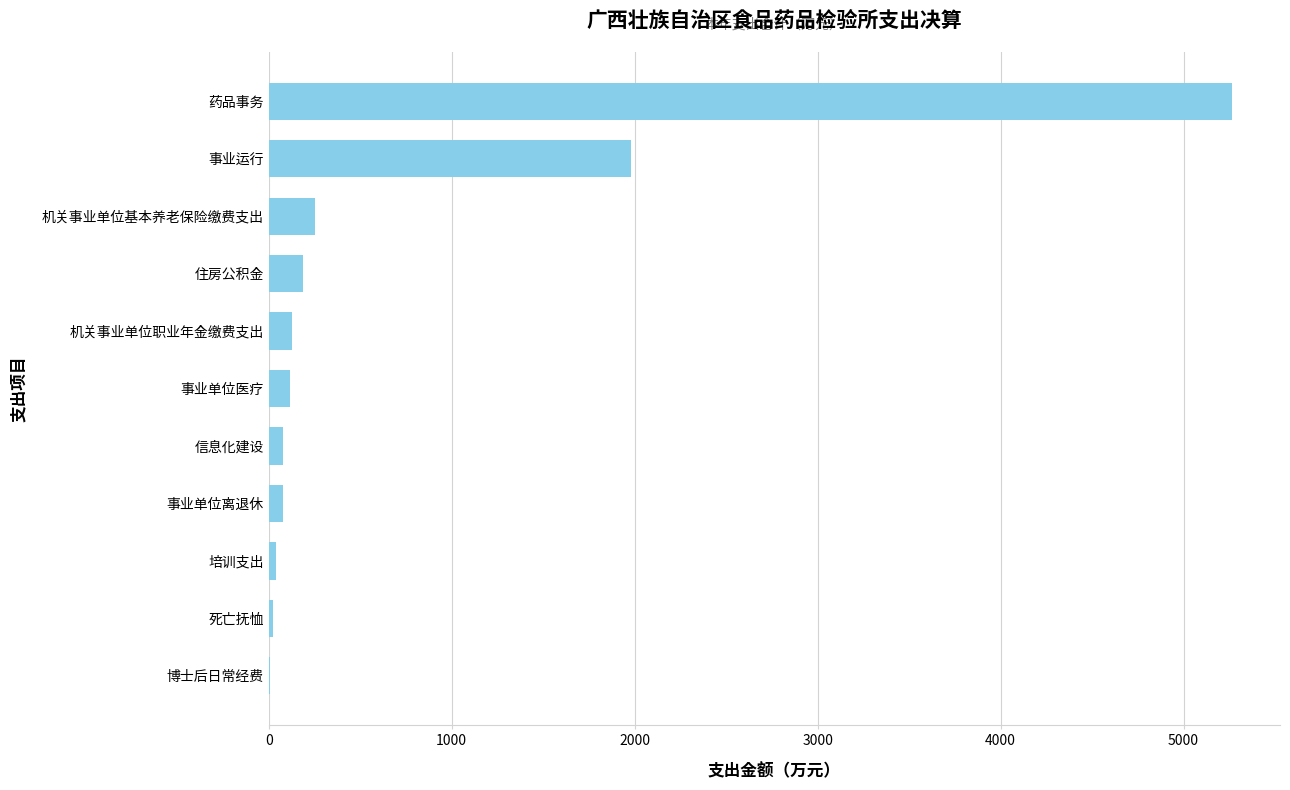

The chart shows a value of 3583.7 at 药品事务. True or false?

False